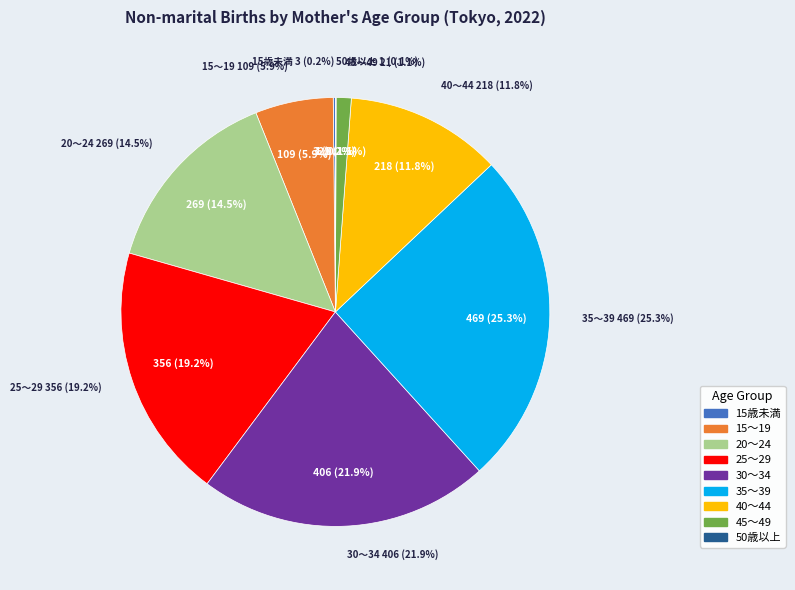

How many segments does this pie chart have?

9